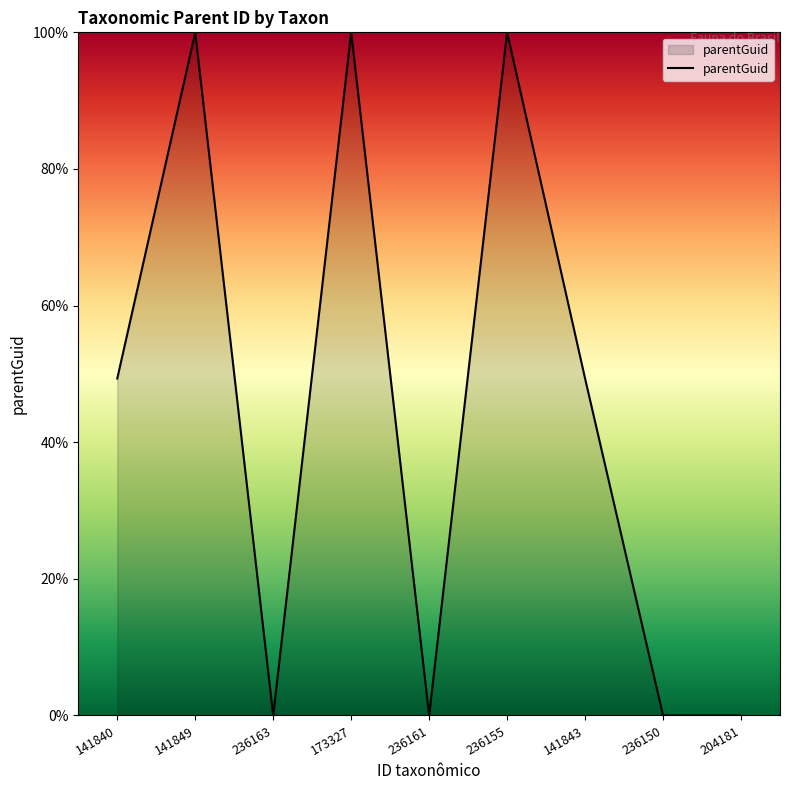

How many lines are shown in the chart?

1